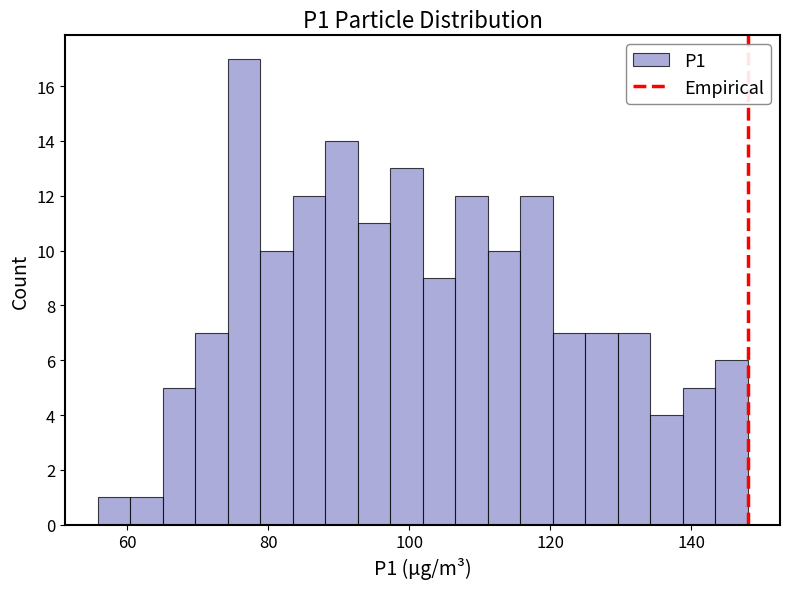

Read against the x-axis, roughly where is the centre of the tallest bar?

76